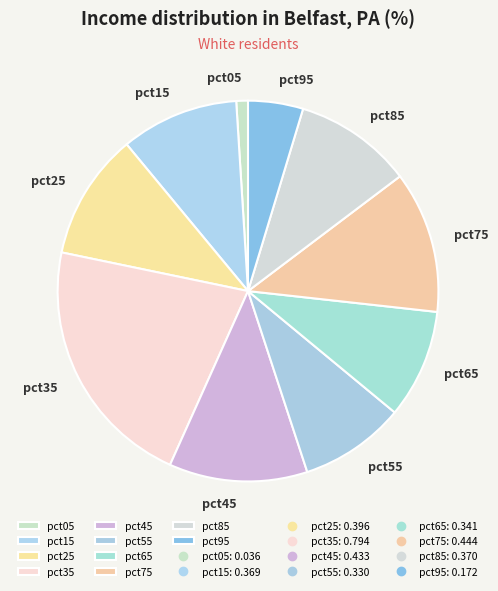

Is the sum of pct45 and pct15 greater than half?

No